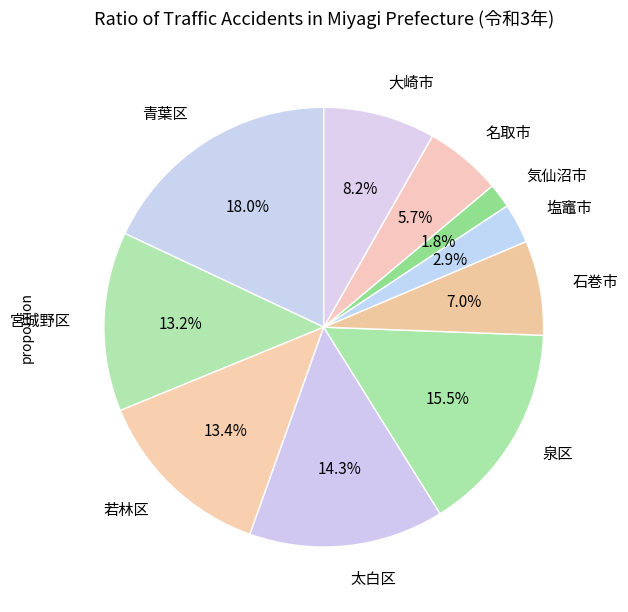

Which category has the biggest portion of the pie?

青葉区